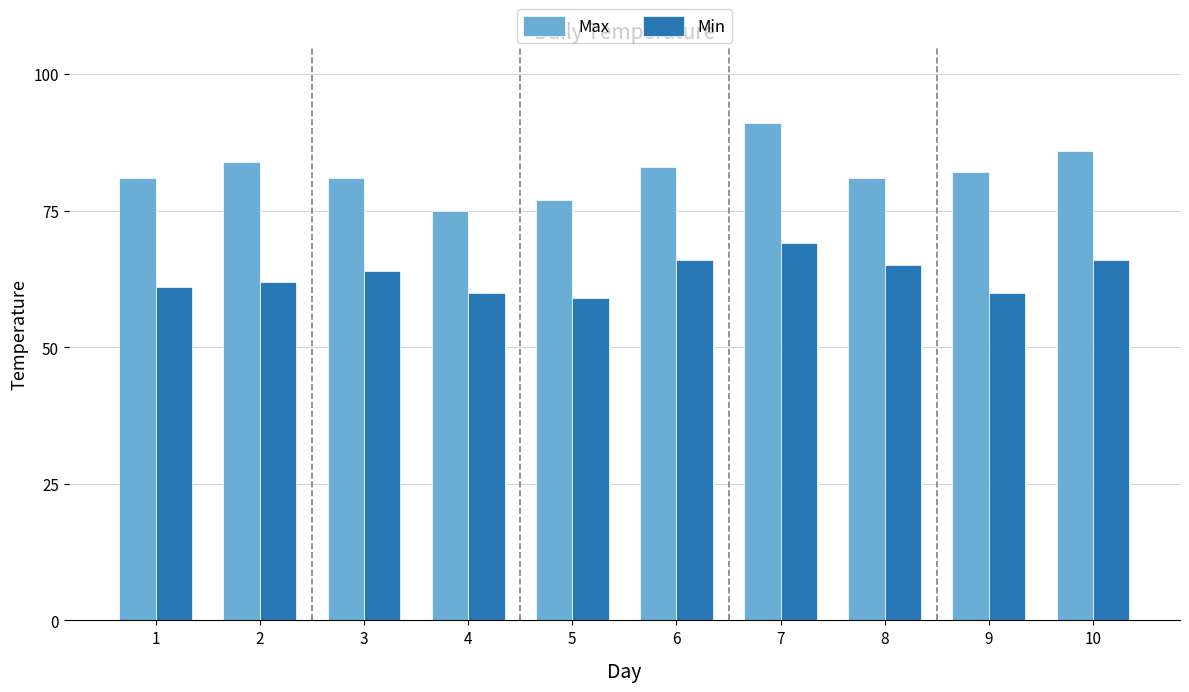

The value of Min at 7 is 94. True or false?

False